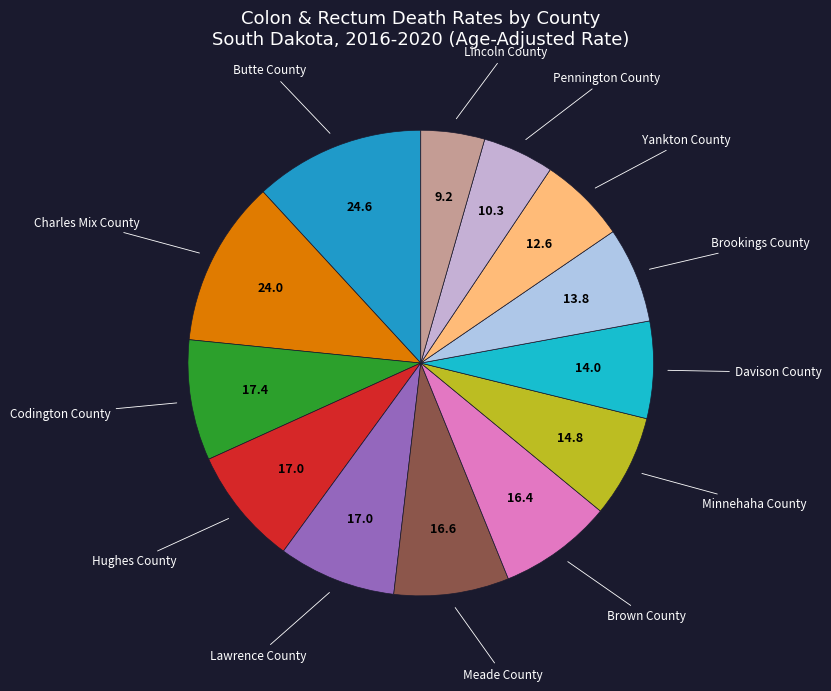

Which slice is the smallest?

Lincoln County